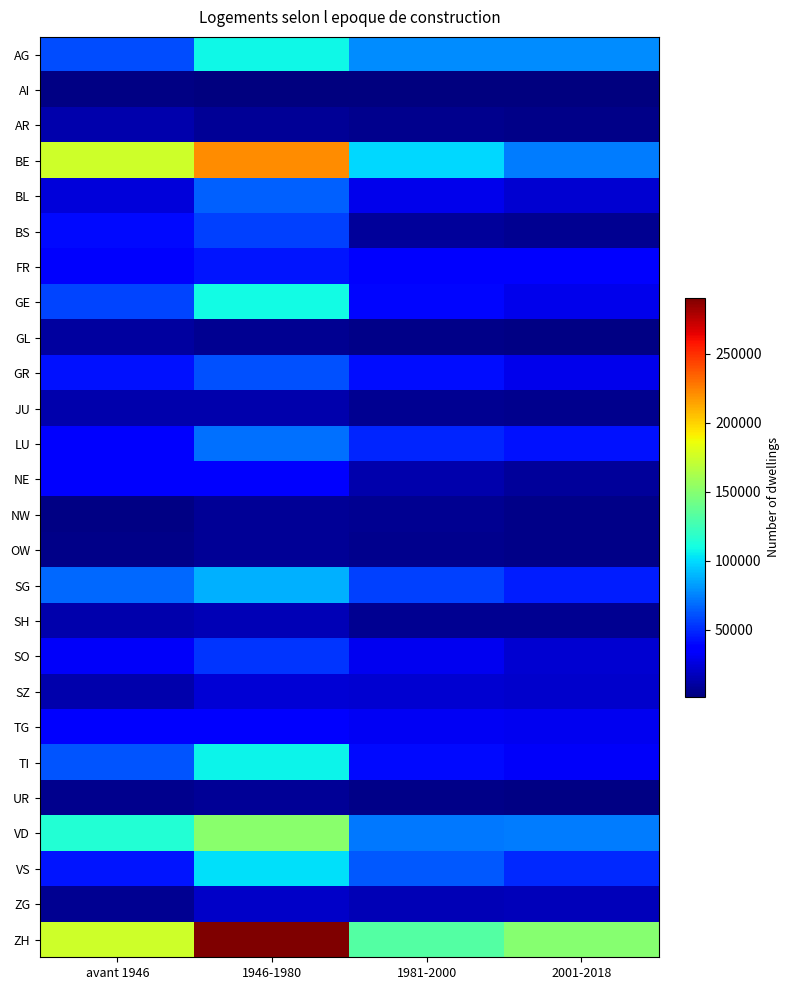

At which category is the sum across all series the highest?

1946-1980